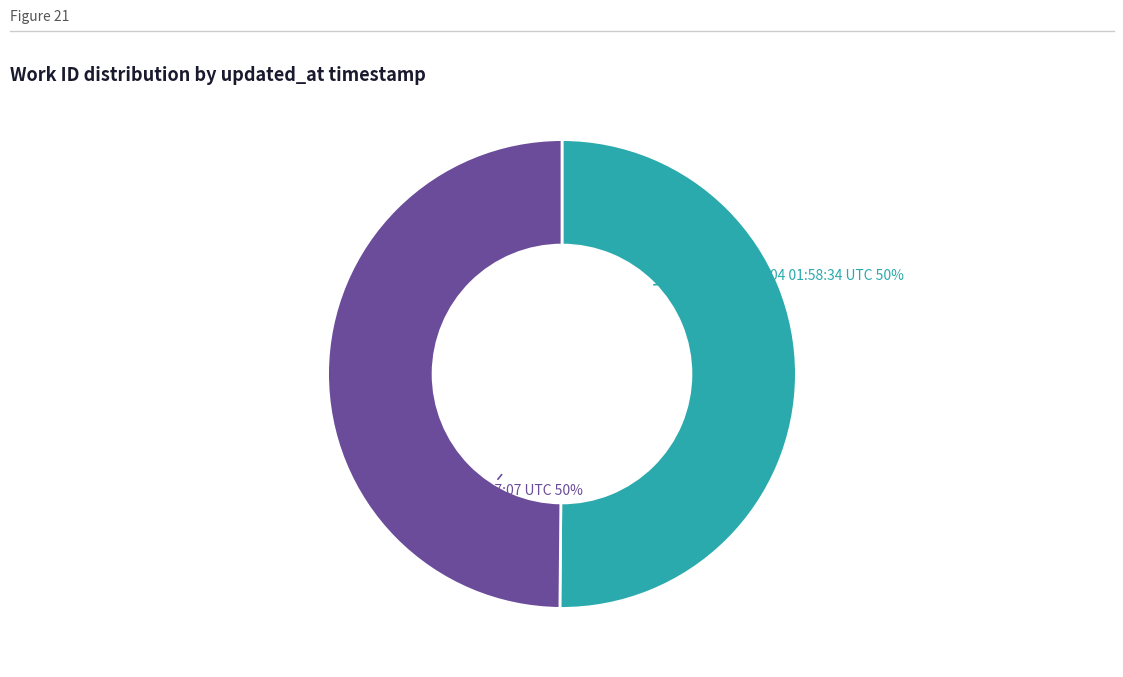

How many segments does this pie chart have?

2